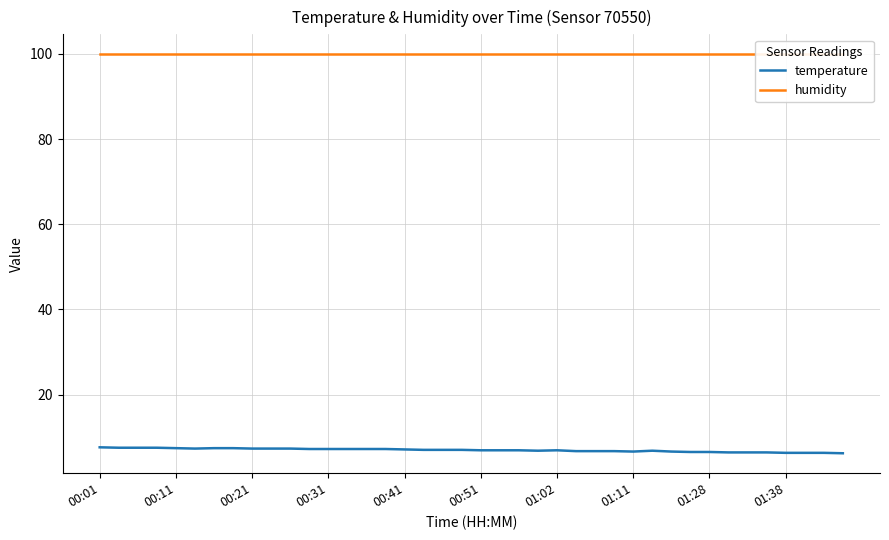

Is it true that temperature equals 2.9 at 00:11?

False